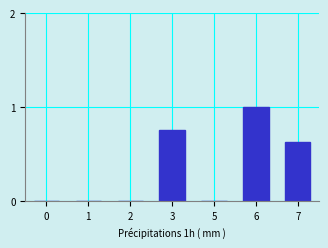

True or false: the data shows 0.0 at 5.

True